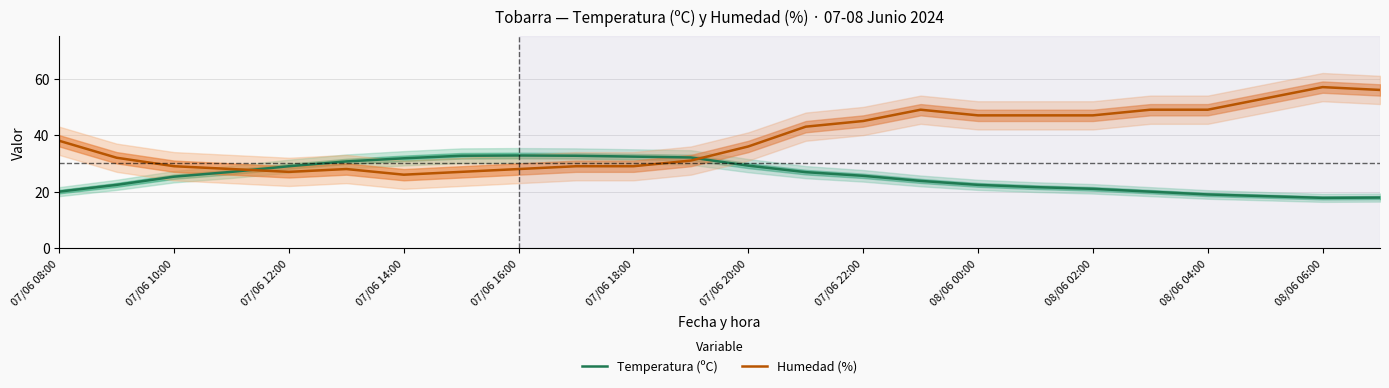

True or false: Temperatura (ºC) has a value of 25.3 at 07/06 10:00.

True